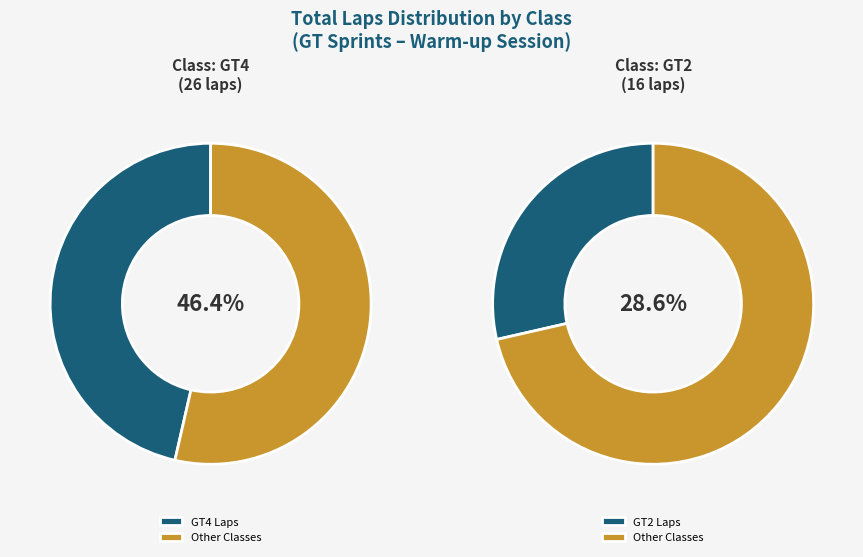

Does Paul Joakim (GT4) represent more than half of the total?

No